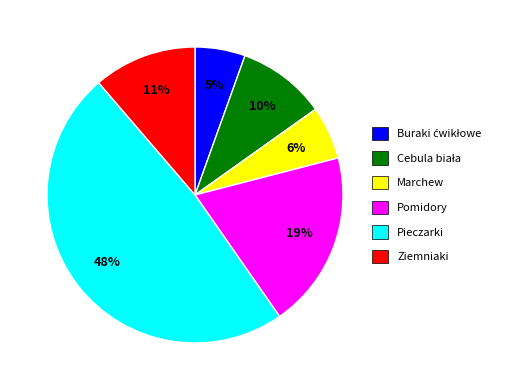

To the nearest percent, what is the average slice percentage?

17%